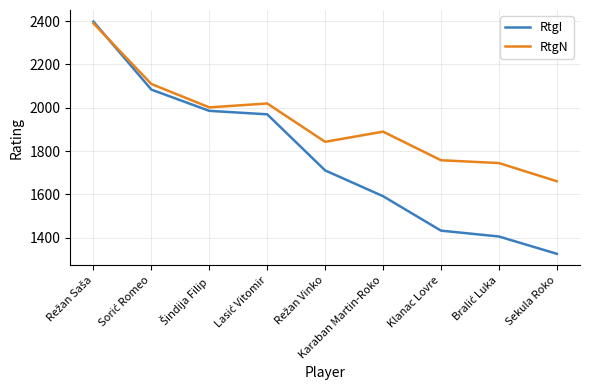

What is the lowest value of the RtgI series?

1326